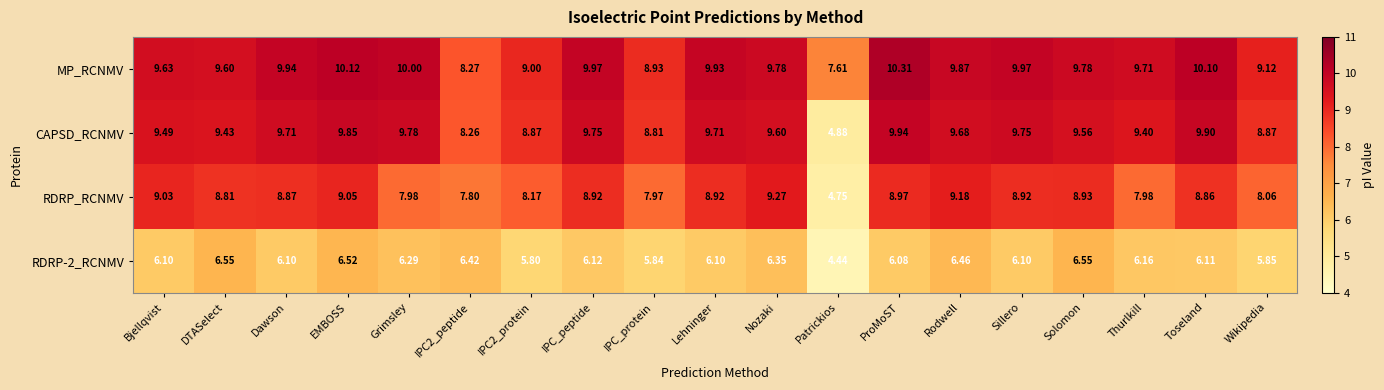

Is the value of RDRP_RCNMV at Toseland greater than the value of MP_RCNMV at Sillero?

No